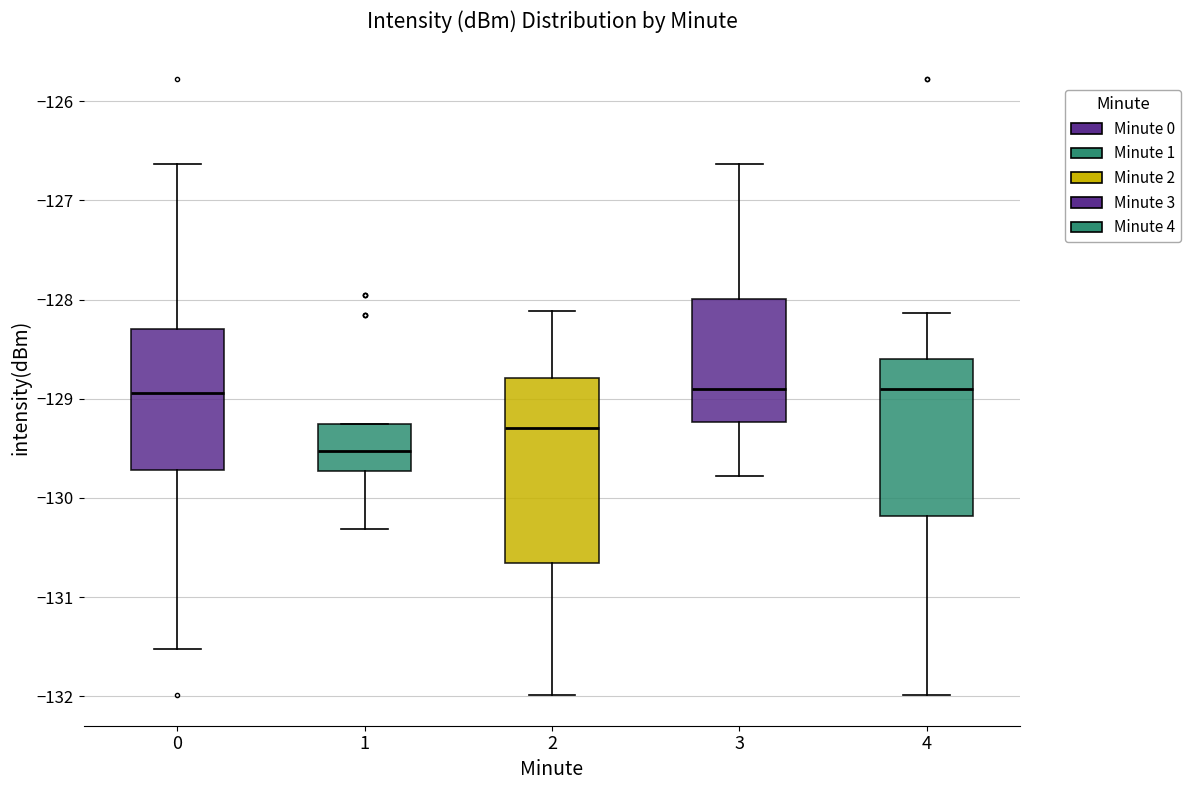

Where does the upper whisker of the box at x = 2 end on the y-axis? The values are not printed on the chart, so give them approximately, as read against the axis.

-128.1